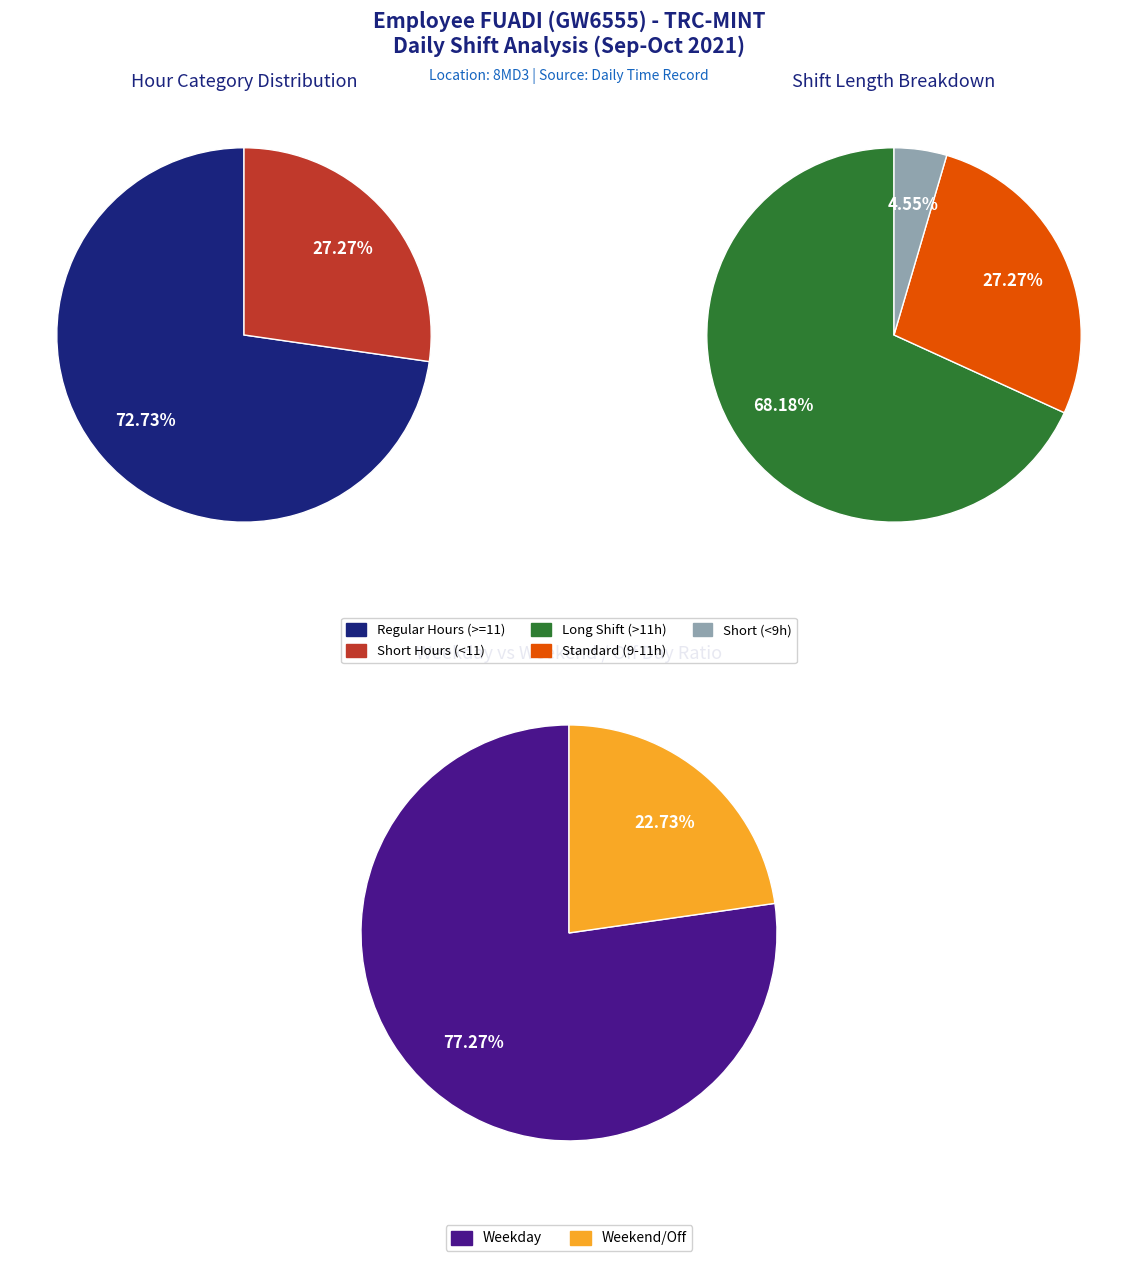

Is 8-Fri the majority of the pie?

No